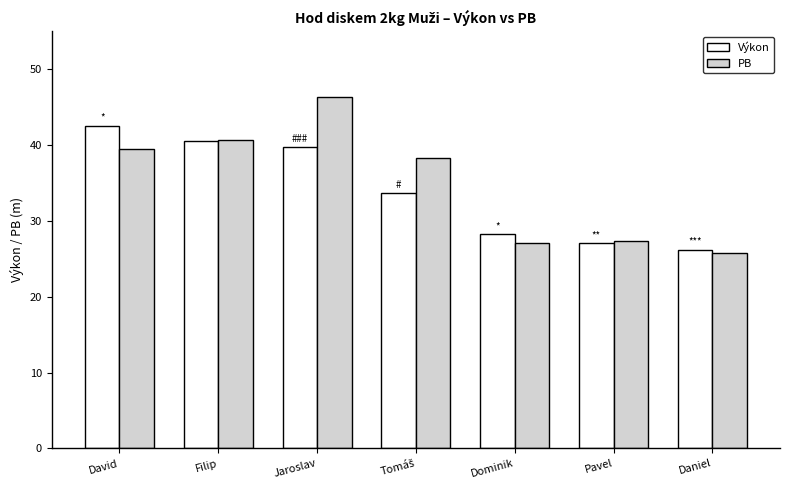

Which series has the widest spread of values?

PB